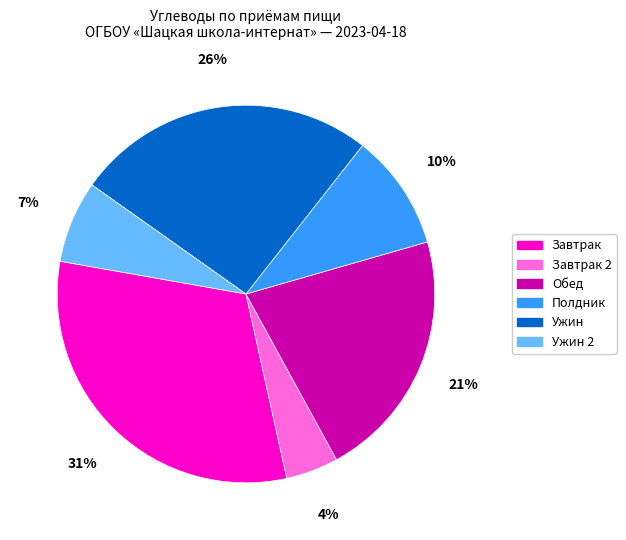

Is there a majority slice in this chart?

No